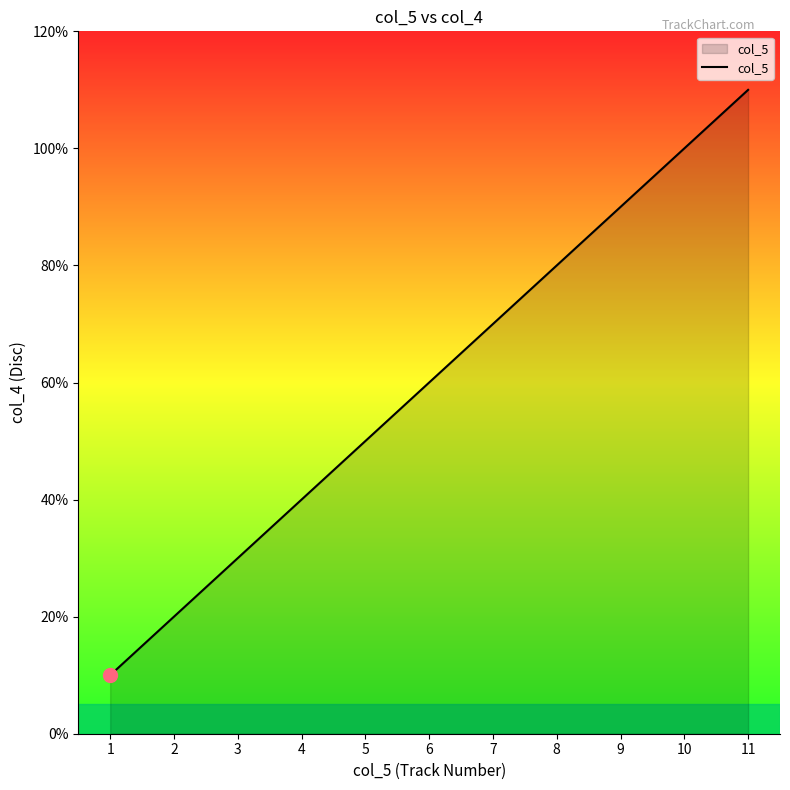

At which label is the value closest to 6?

6